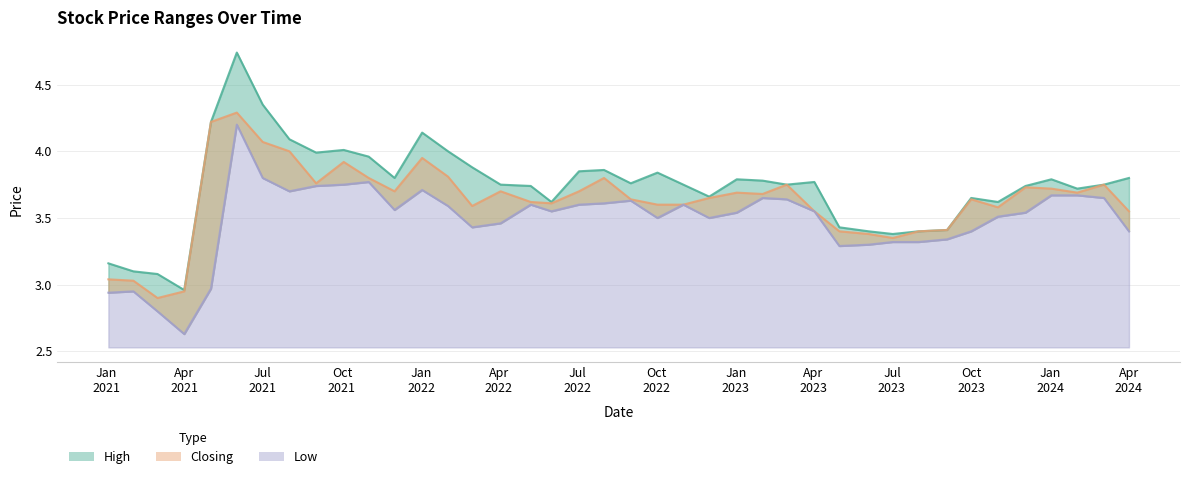

What is the difference between the Low values at 2022-07-03 and 2024-02-01?

0.1